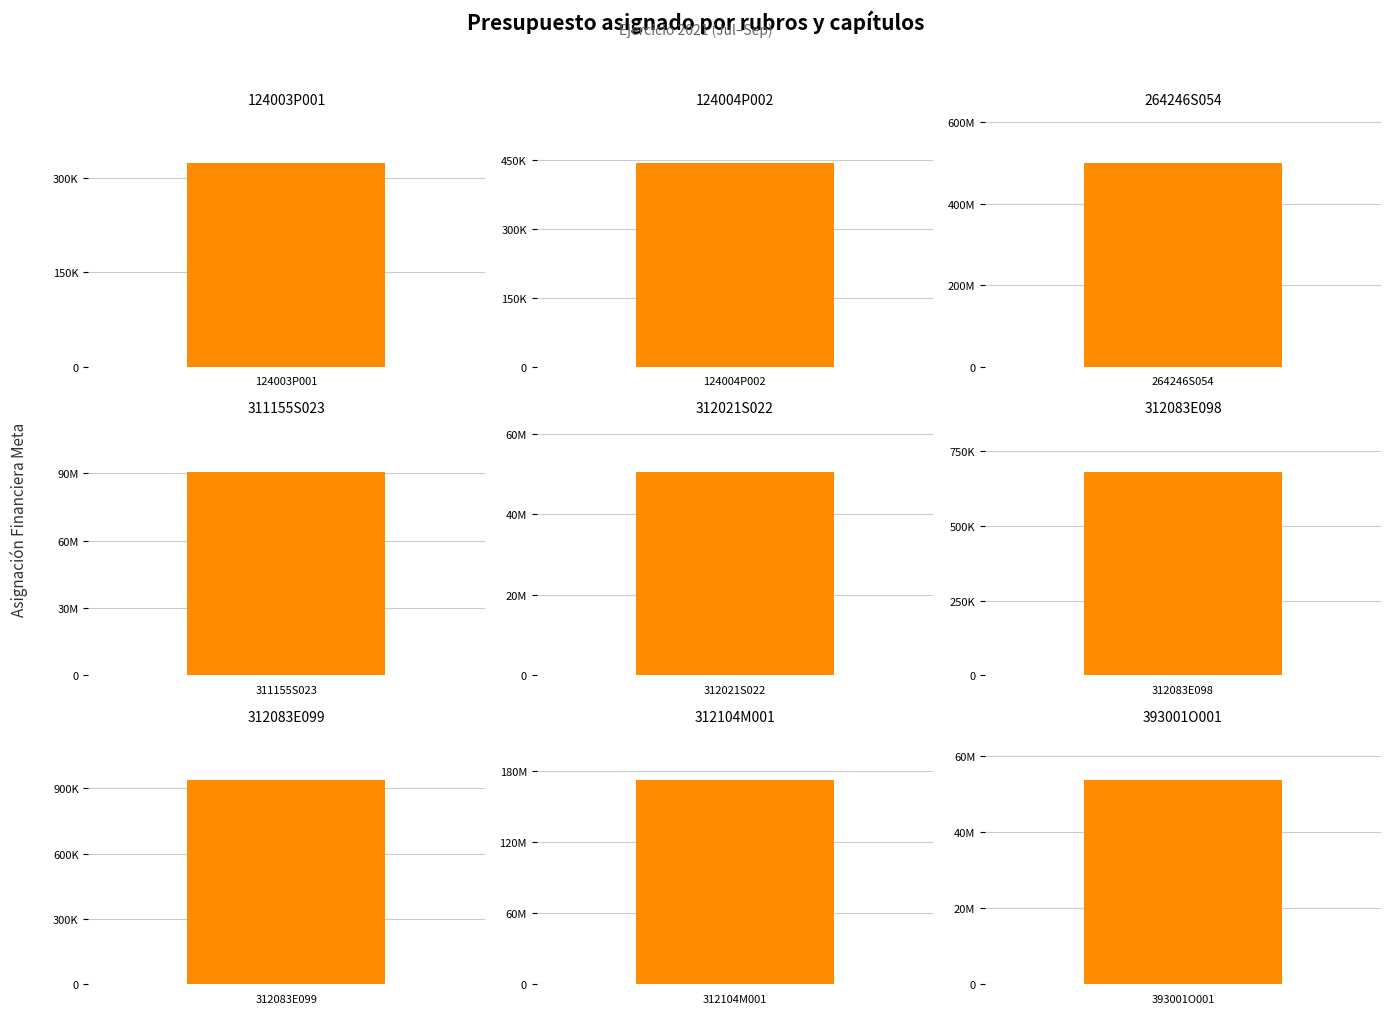

What is the greatest value displayed?

500000000.0